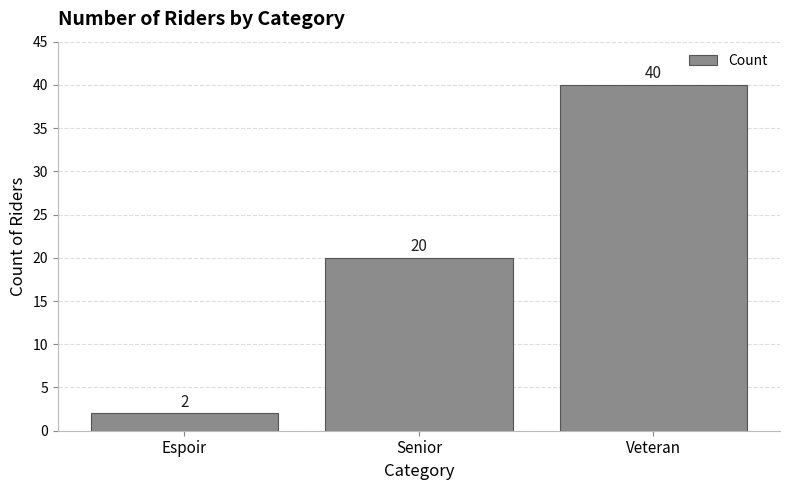

How many categories are shown in the chart?

3